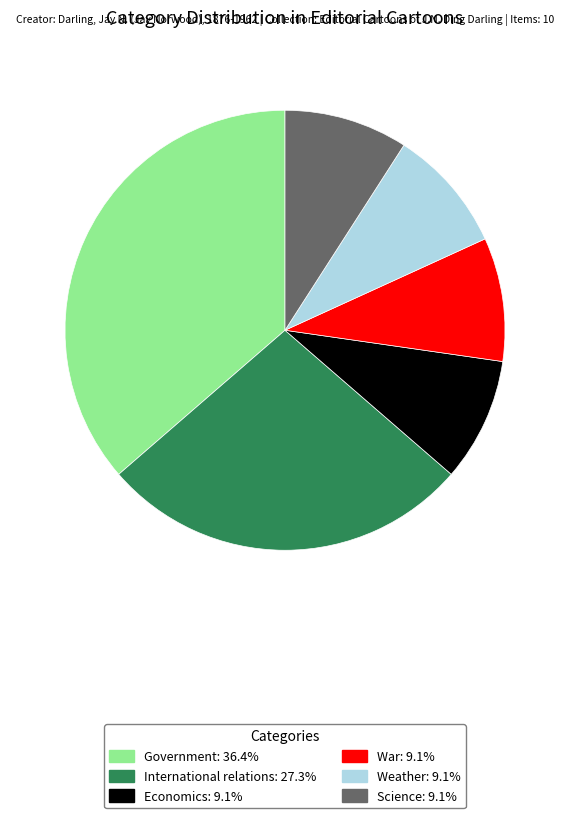

Approximately how many times larger is the value at Economics compared to Science?

1.0